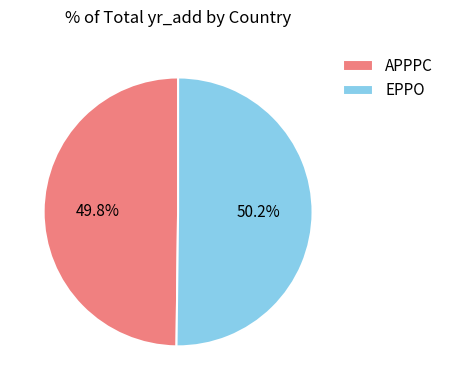

The APPPC slice represents 50% of the pie. True or false?

True